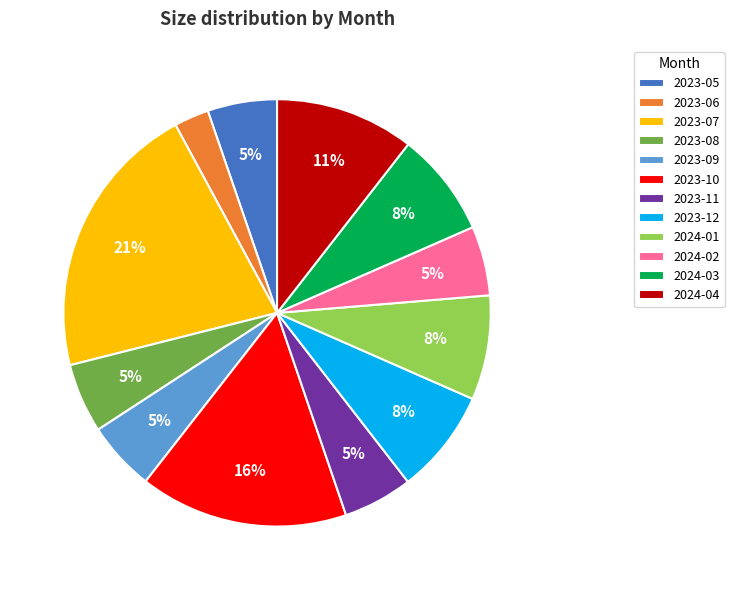

Is there any slice that represents more than half of the pie?

No